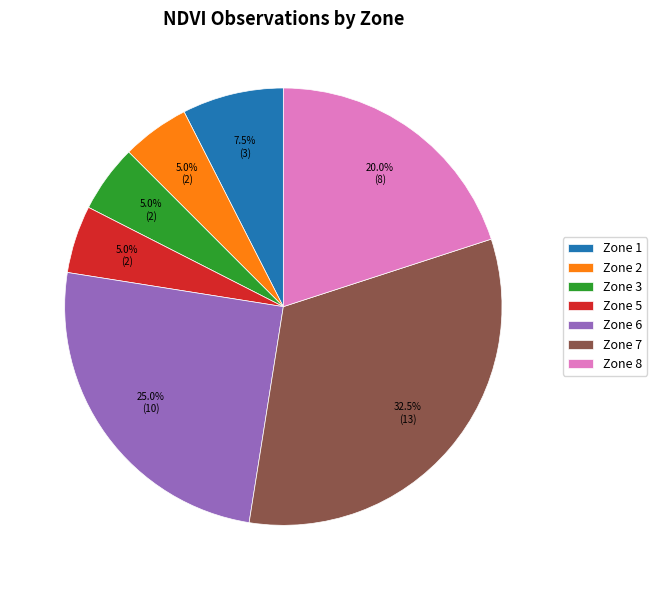

What is the largest slice in the pie chart?

Zone 7